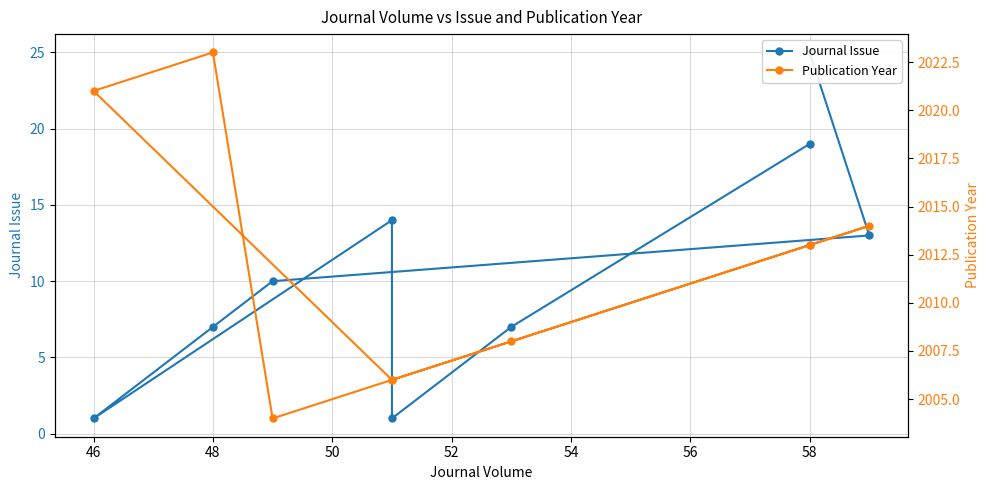

List the series in order of their peak value, lowest first.

Journal Issue, Publication Year